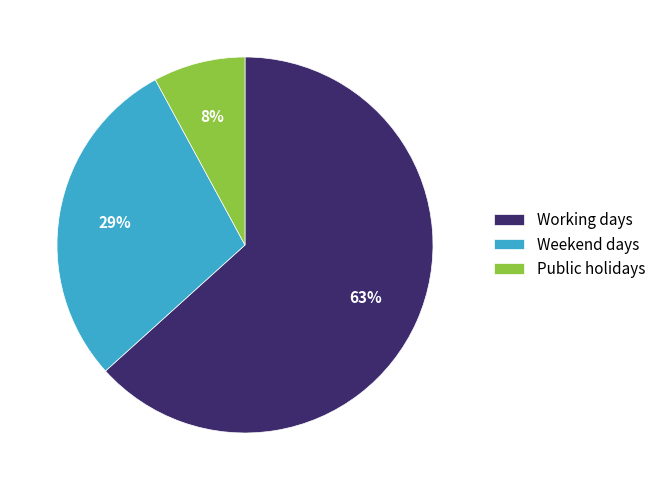

True or false: Working days accounts for 63% of the total.

True